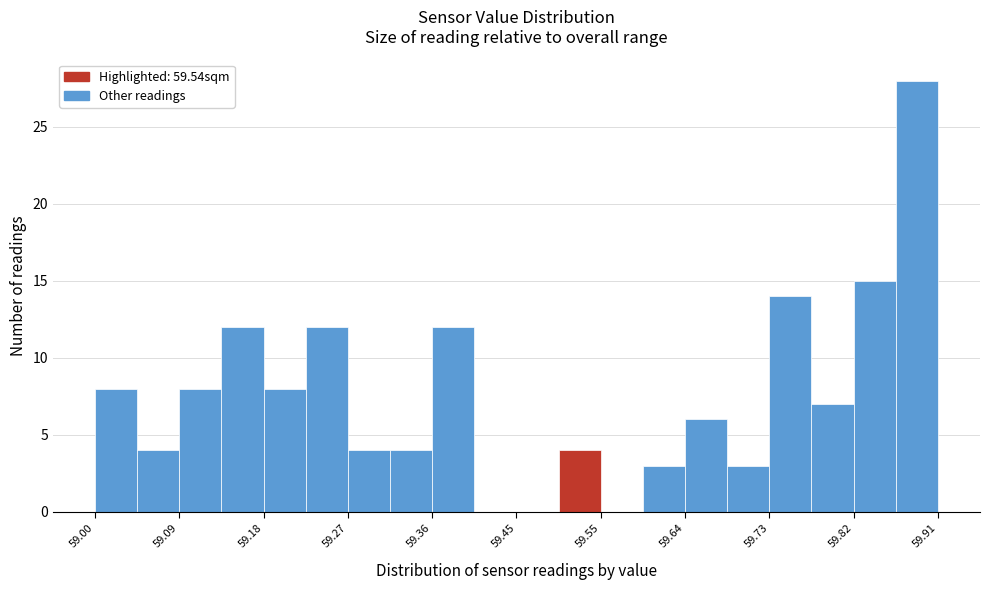

Which range on the x-axis has the tallest bar?

59.86 to 59.91